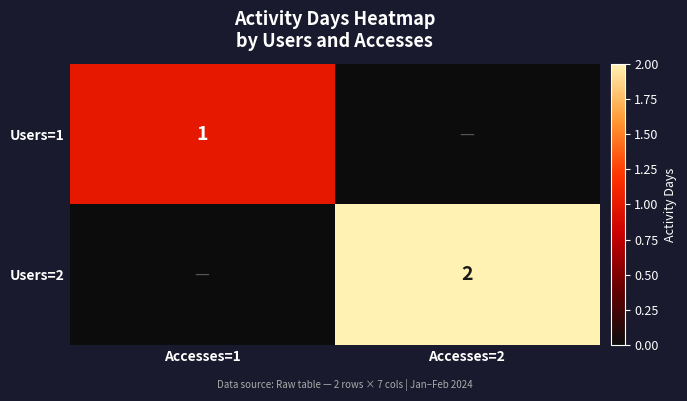

The Users=1 series shows 1 at Accesses=1. True or false?

True